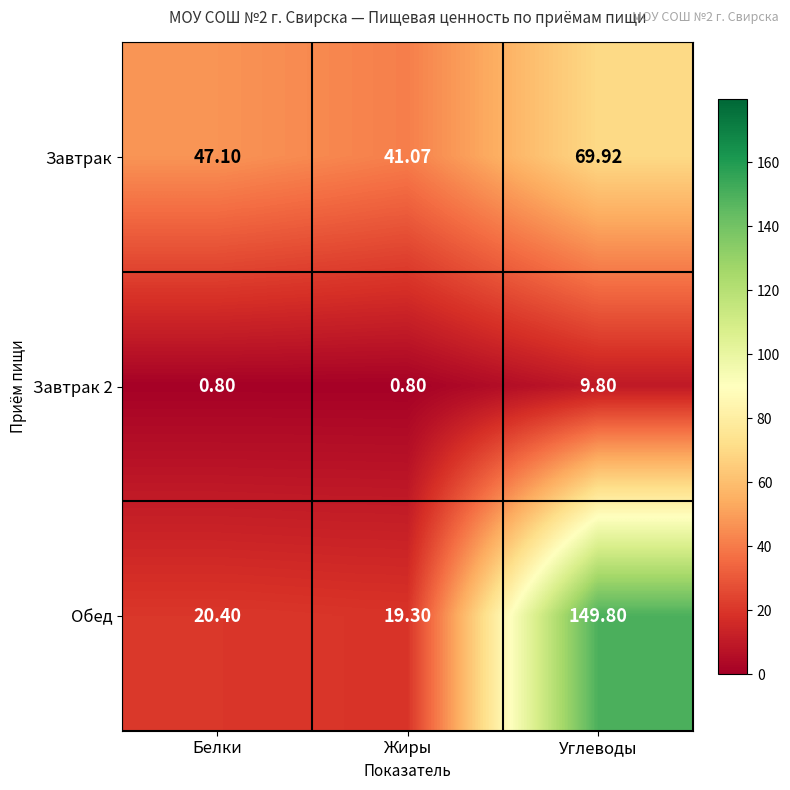

Which category has the highest value in the Завтрак series?

Углеводы